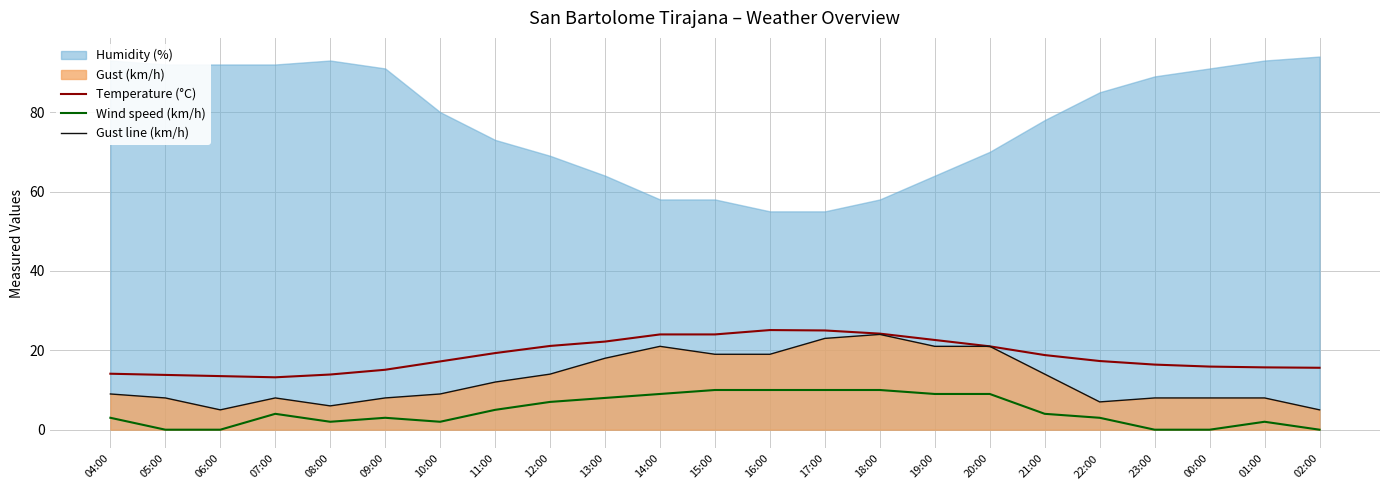

Is the value of Wind speed (km/h) at 06:00 greater than the value of Temperature (°C) at 08:00?

No